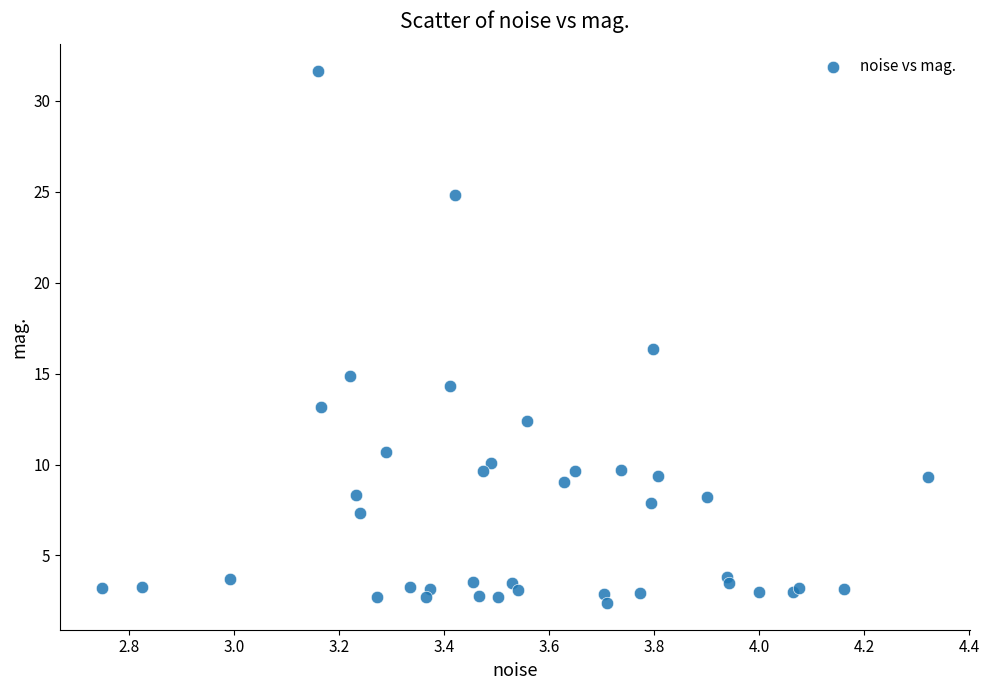

What Y value in the scatter plot is closest to 17?

16.4